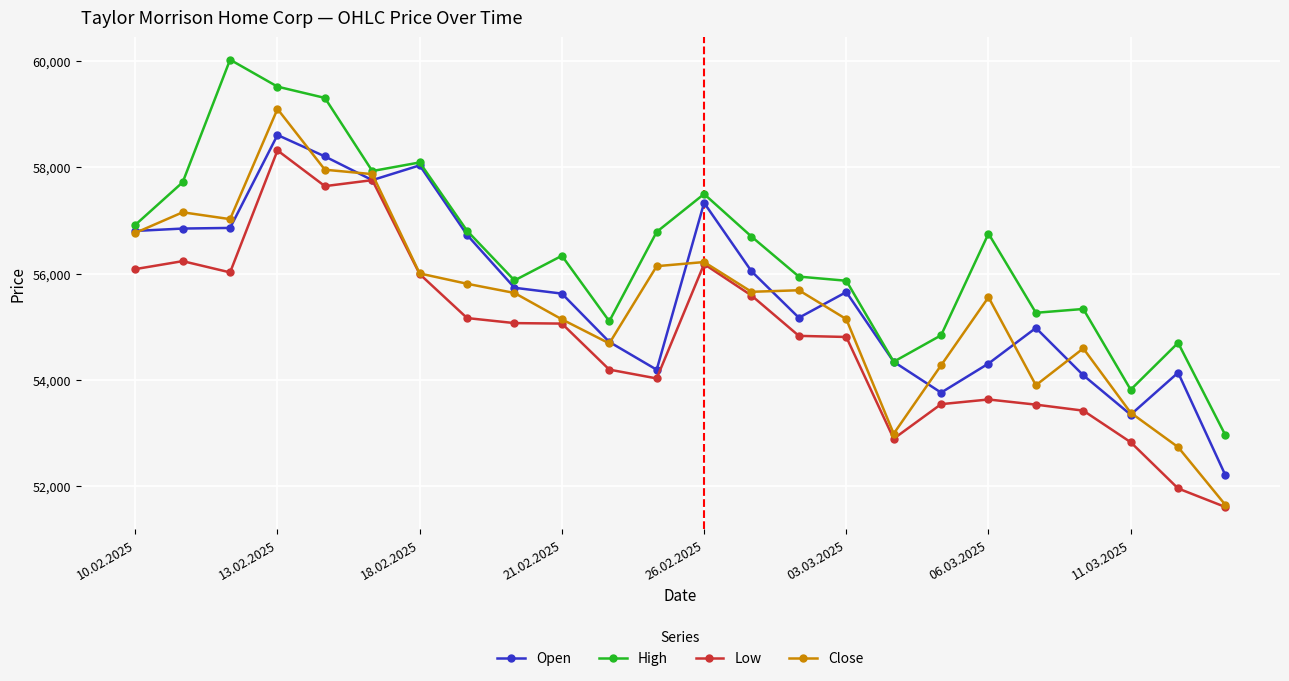

Which series has the largest total across all categories?

High